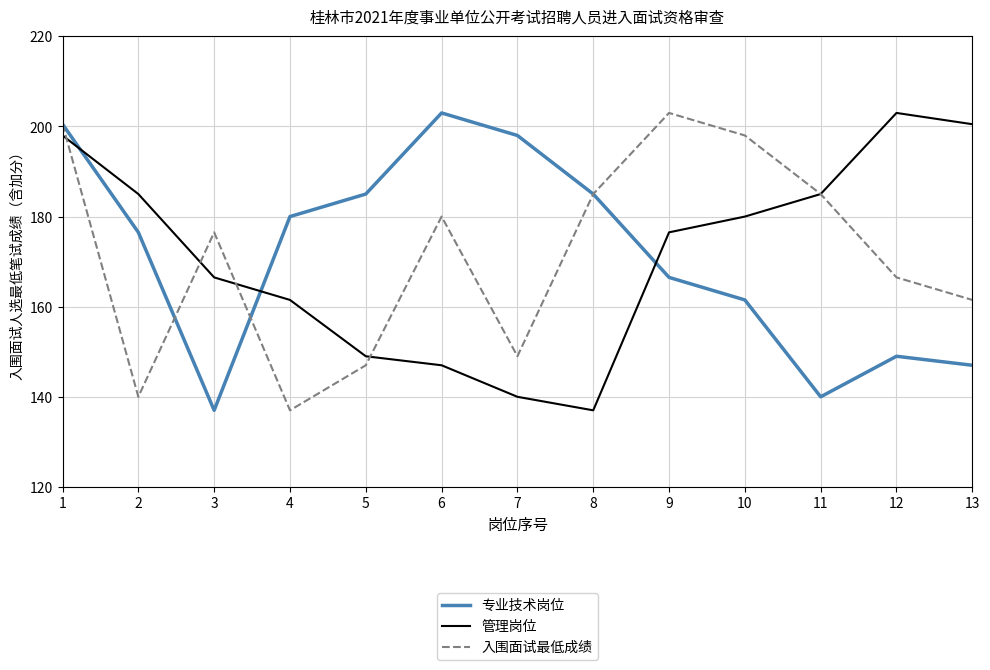

At which category does 入围面试最低成绩 reach its first local valley?

2